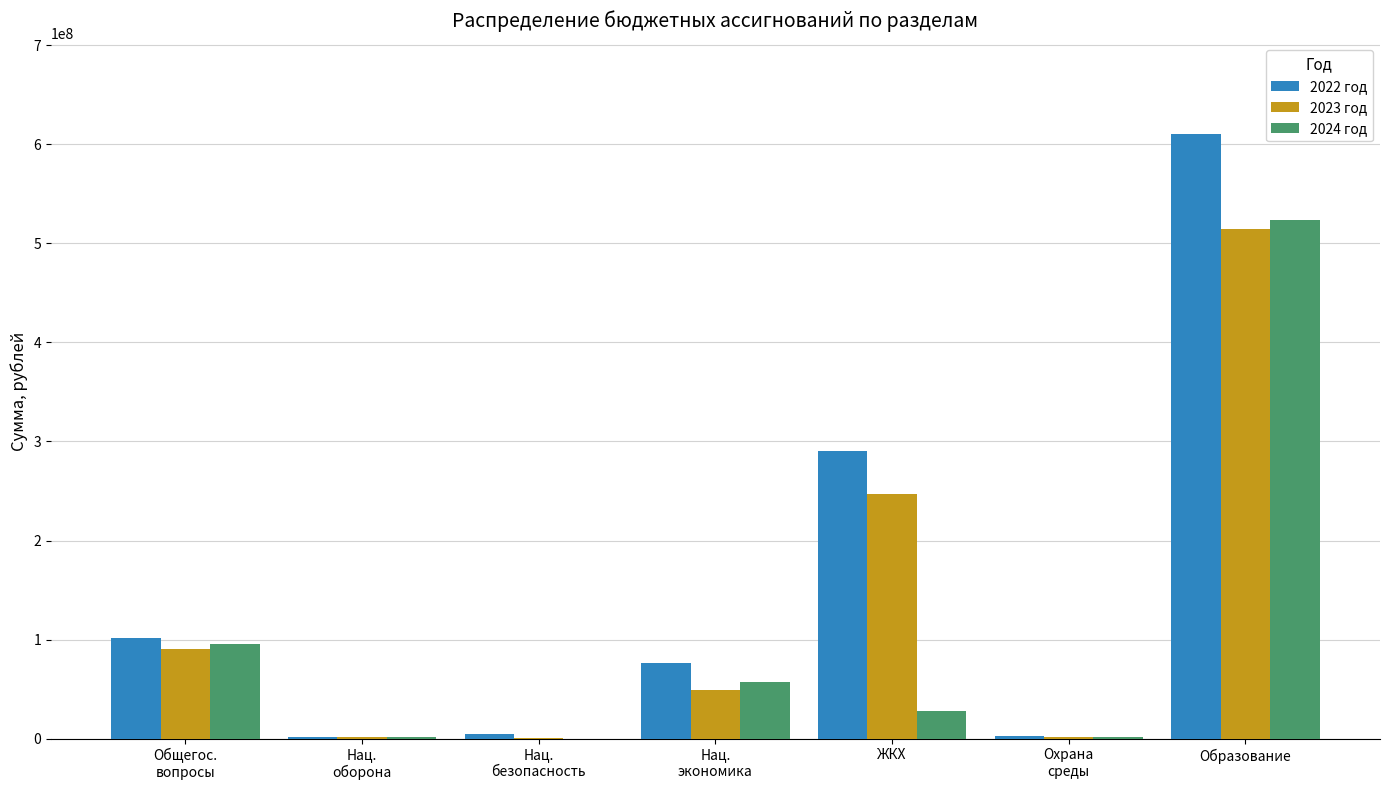

What is the greatest value displayed?

610252670.1